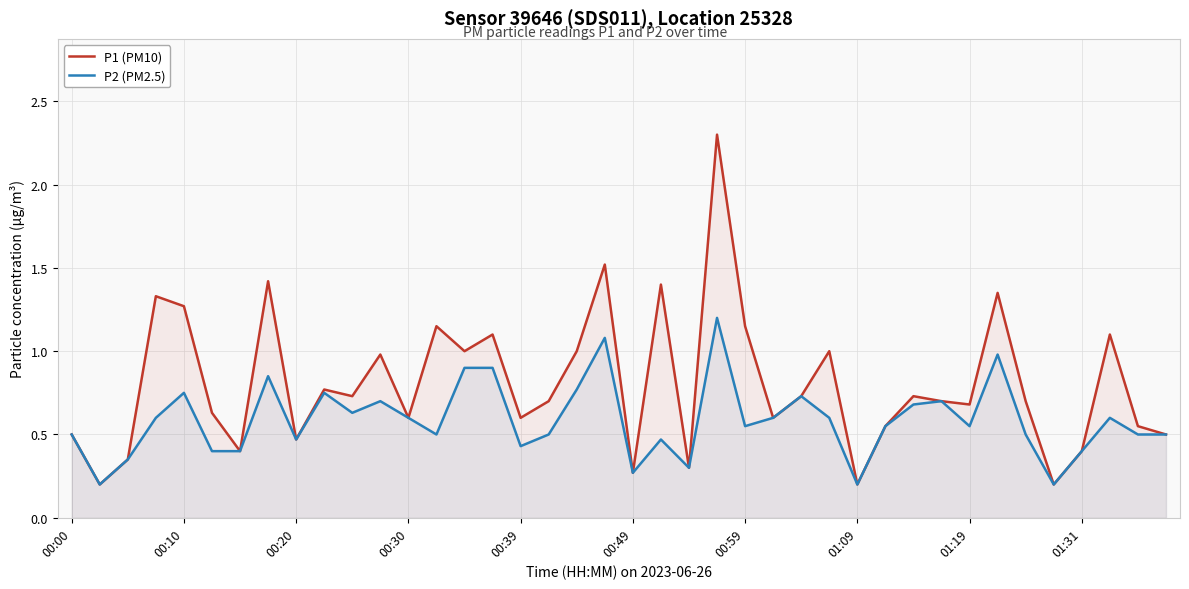

List the series in order of their peak value, highest first.

P1 (PM10), P2 (PM2.5)